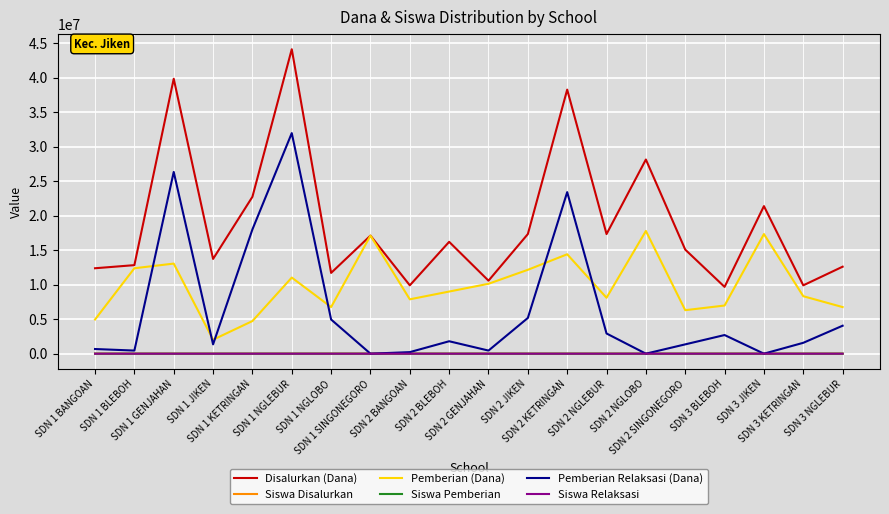

What is the highest value of the Siswa Pemberian series?

45